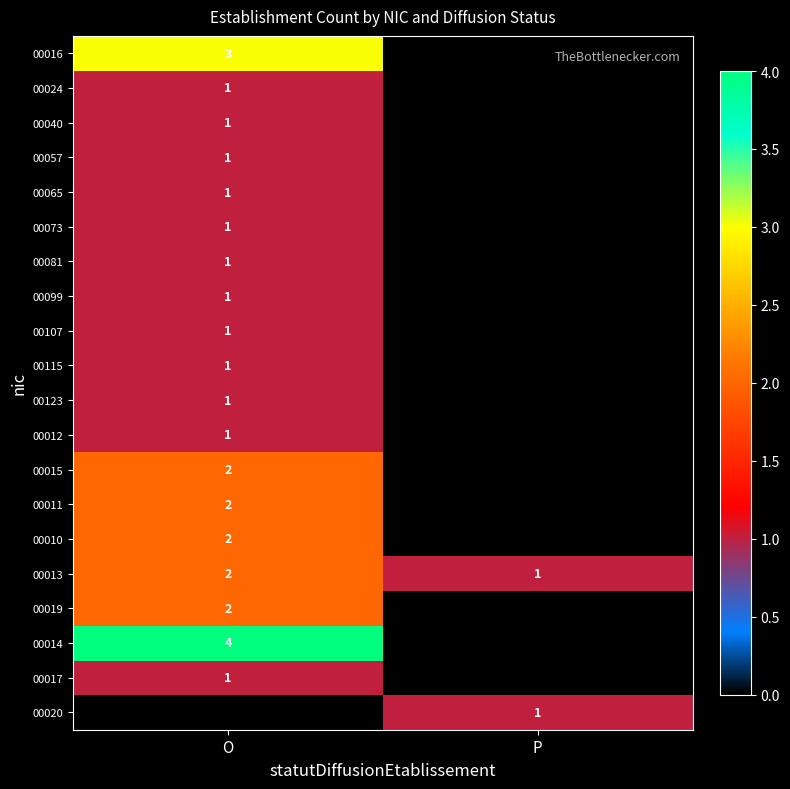

Between P and O, which is larger?

O